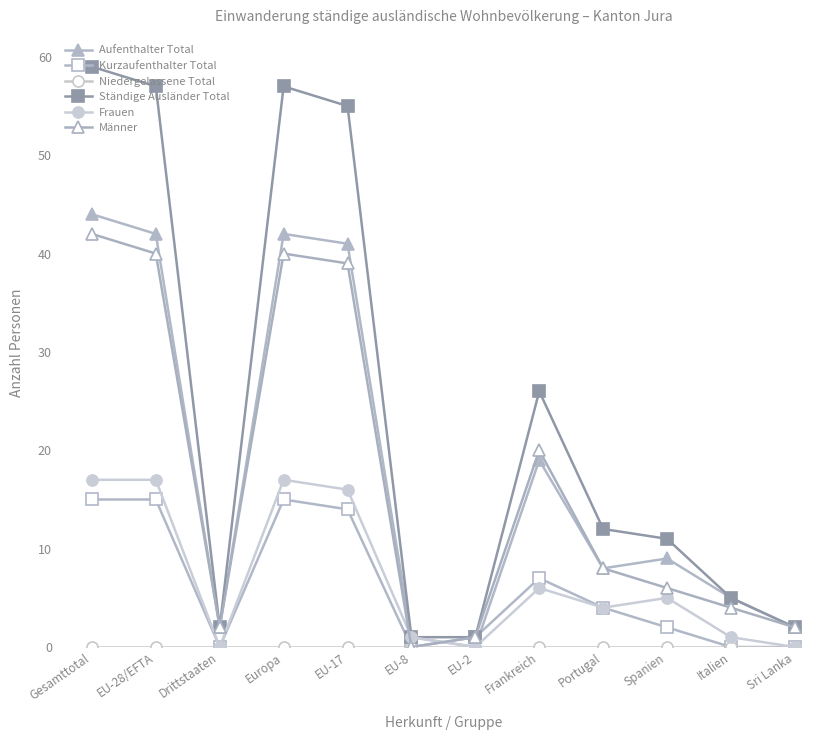

Which series has the largest total across all categories?

Ständige Ausländer Total